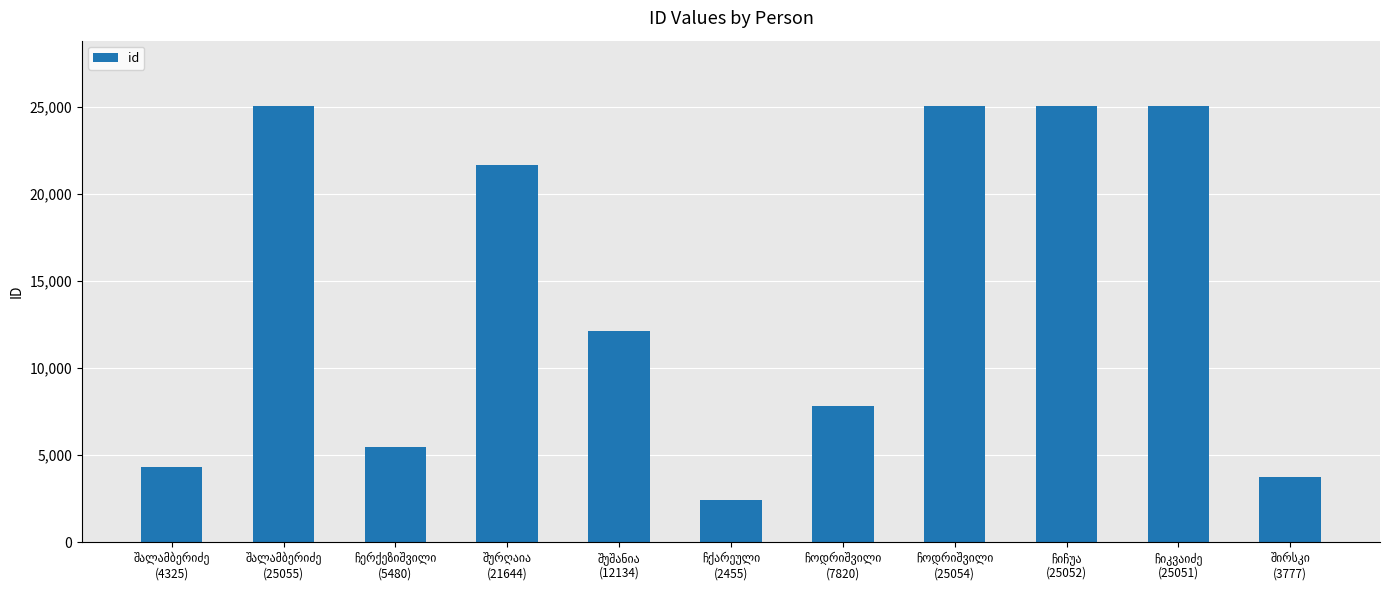

What is the difference between the maximum and second lowest values?

21278